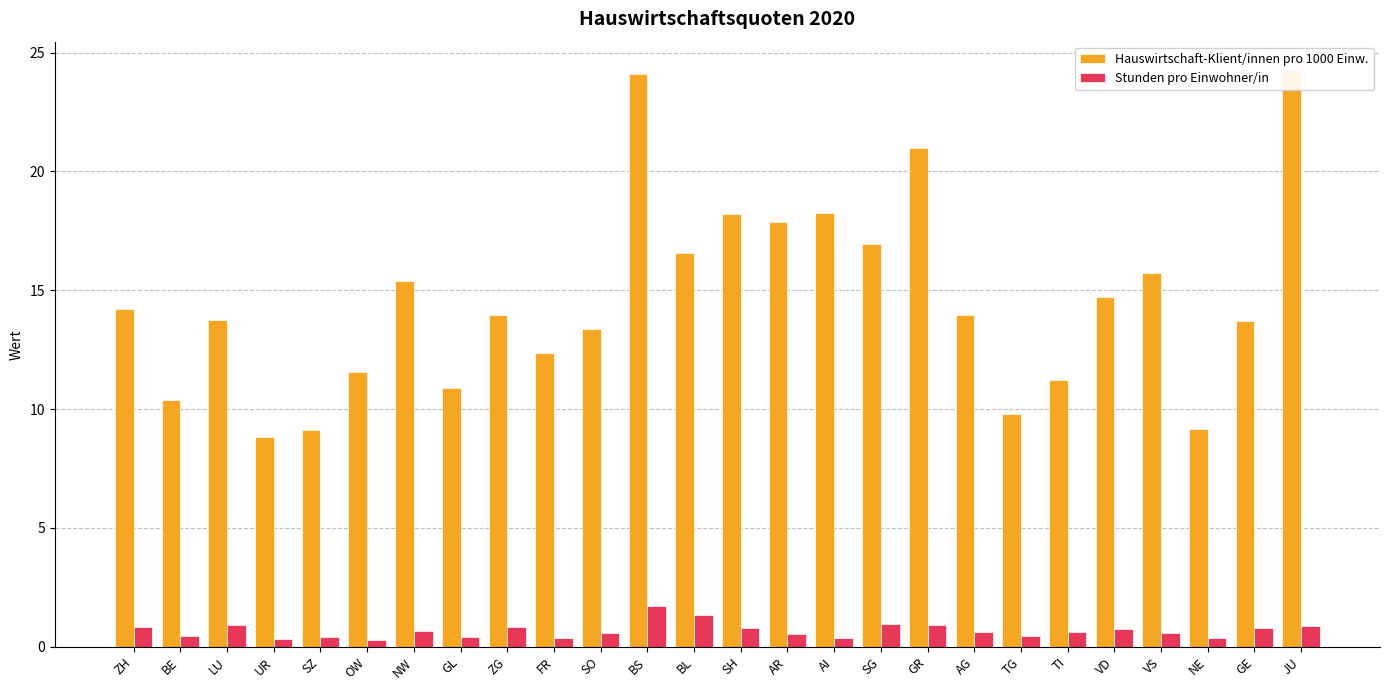

How many bars are there in total?

52